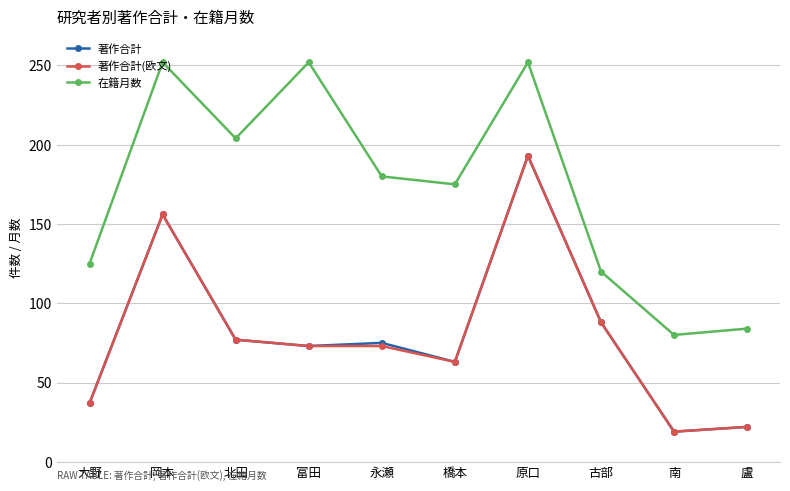

Count the number of data series in this chart.

3